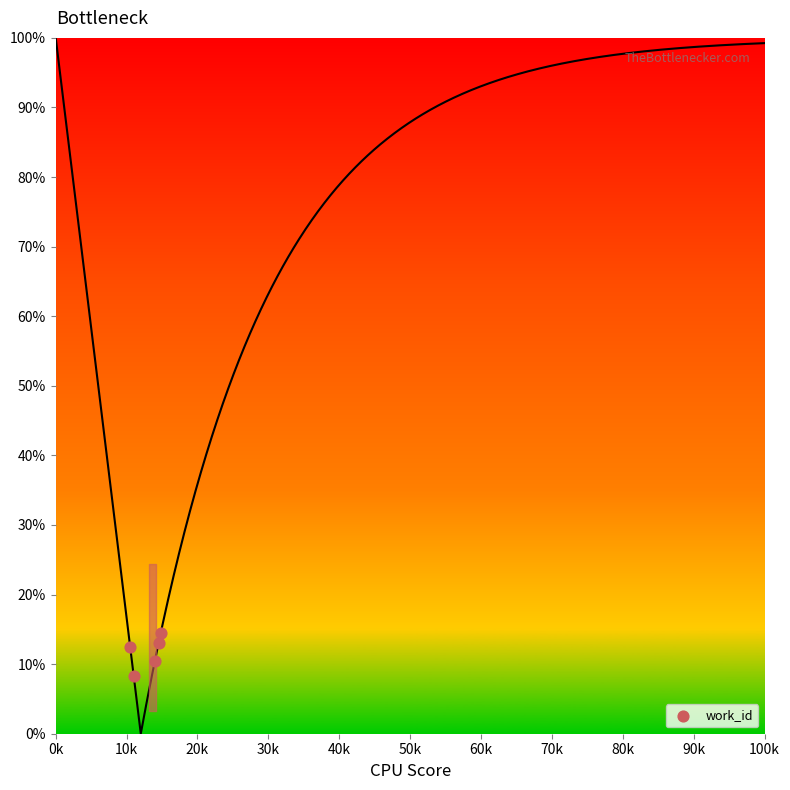

What is the range of Y values (max minus min)?

6.1